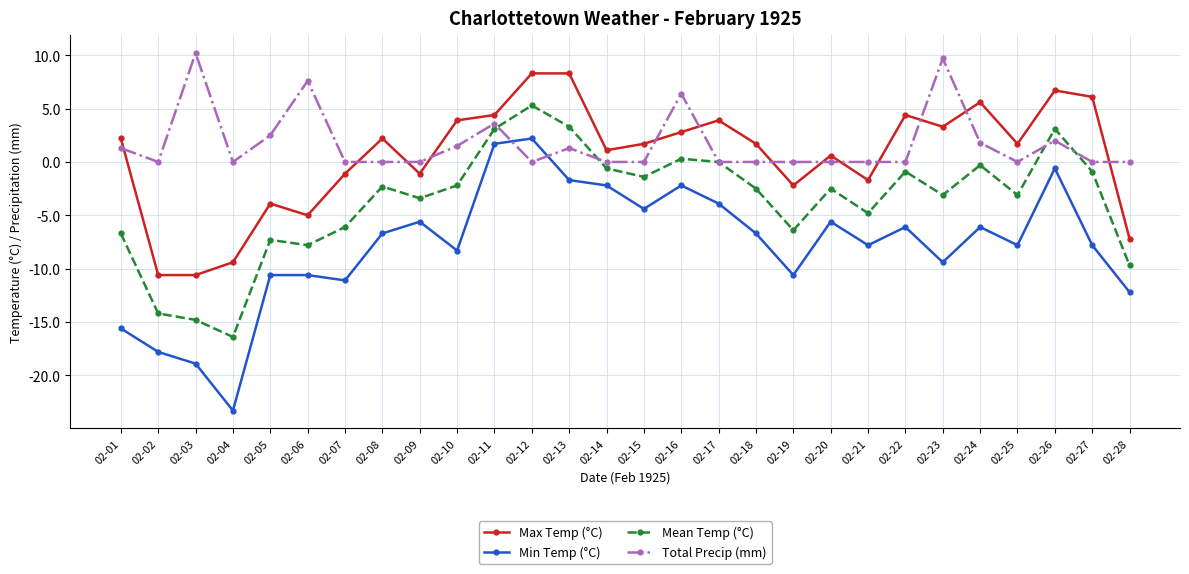

List the series in order of their peak value, highest first.

Total Precip (mm), Max Temp (°C), Mean Temp (°C), Min Temp (°C)